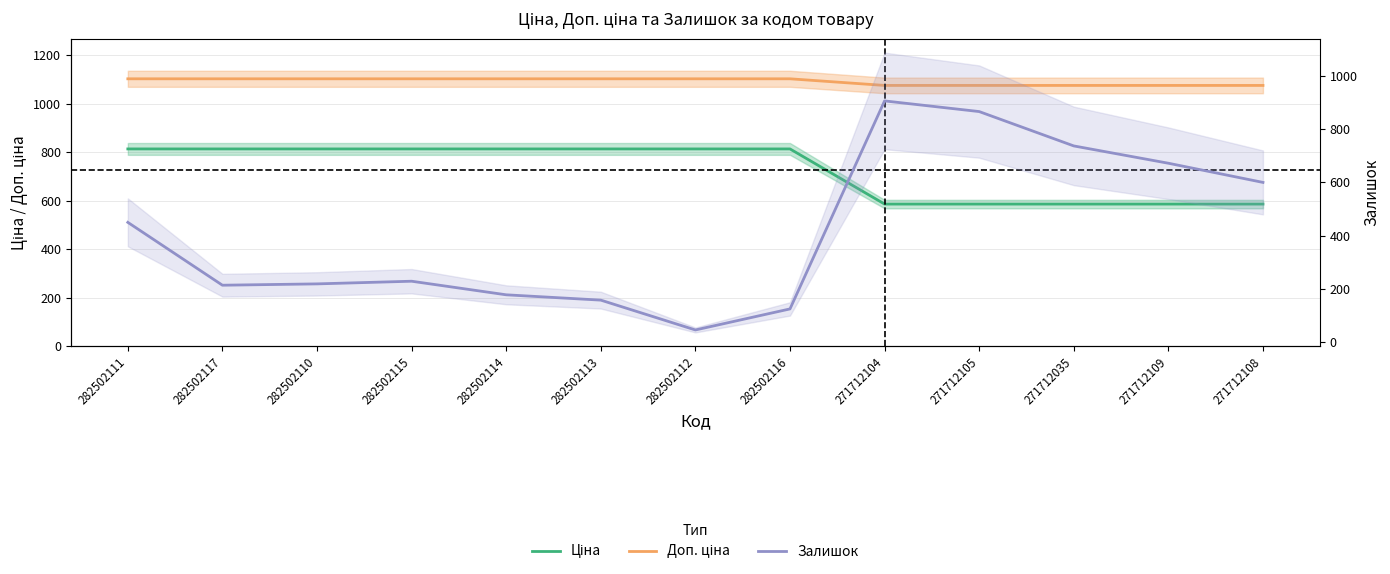

Count the number of categories in the chart.

13